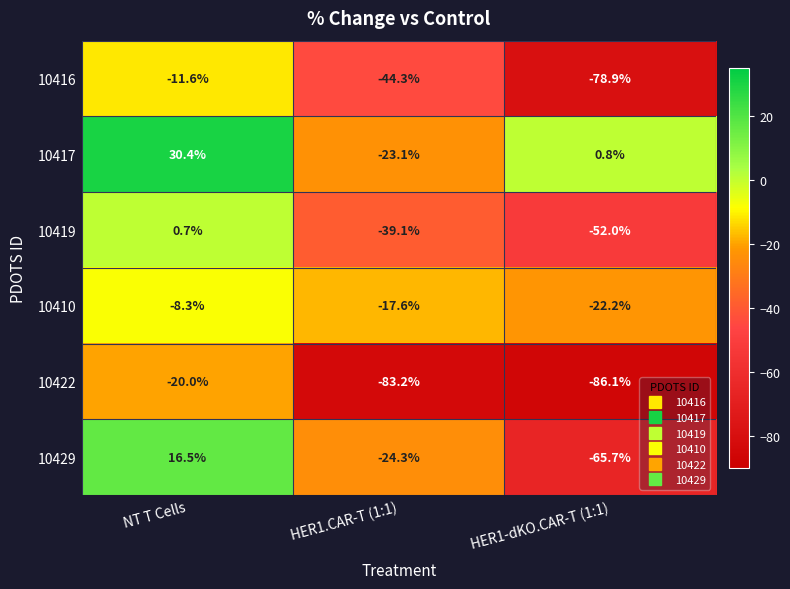

At which label does 10417 first exceed 0?

NT T Cells